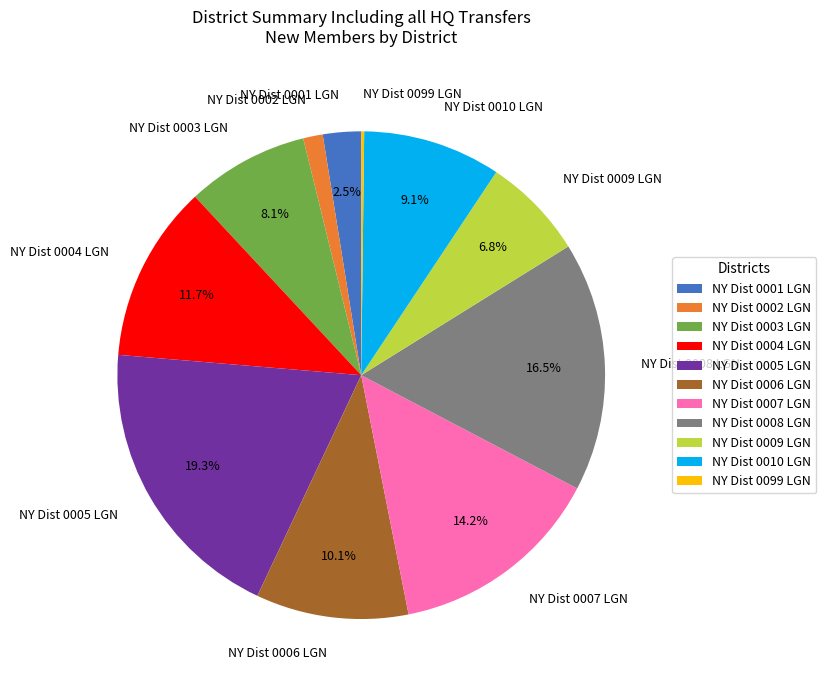

To the nearest percent, what is the average slice percentage?

9%